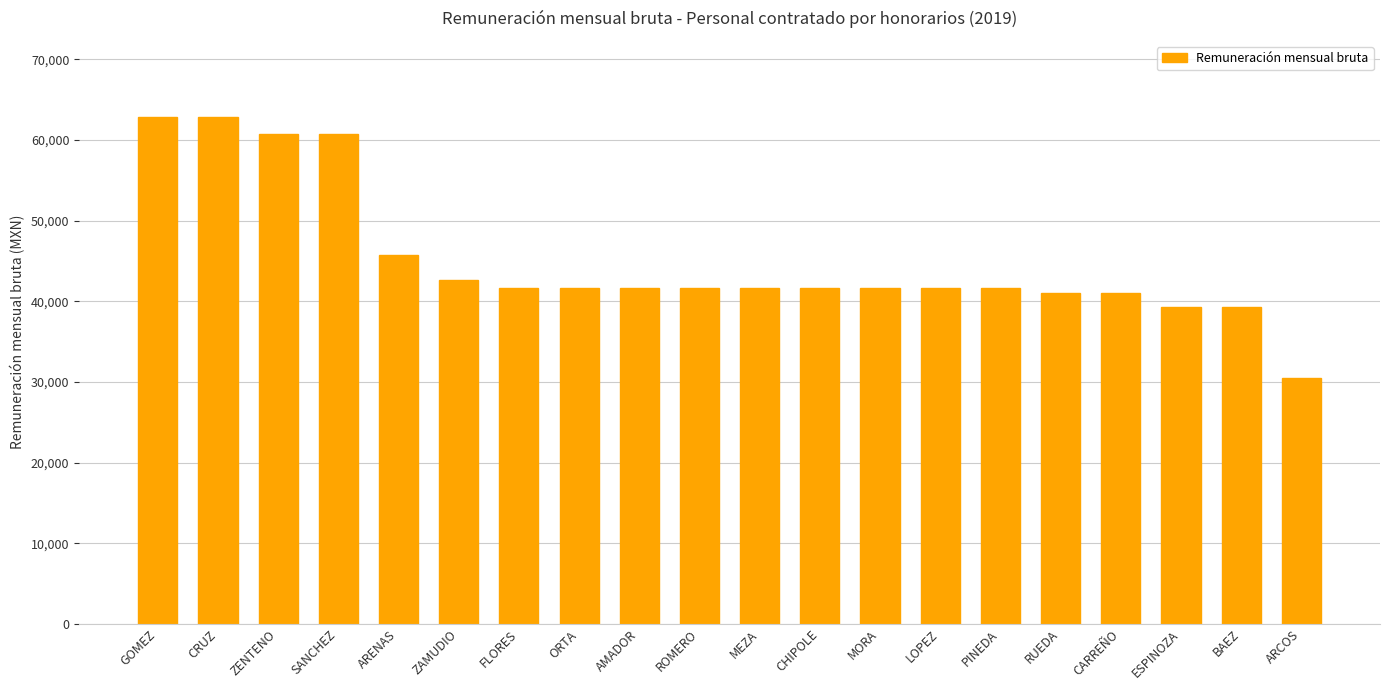

What is the ratio of the value at ORTA to the value at ROMERO?

1.0